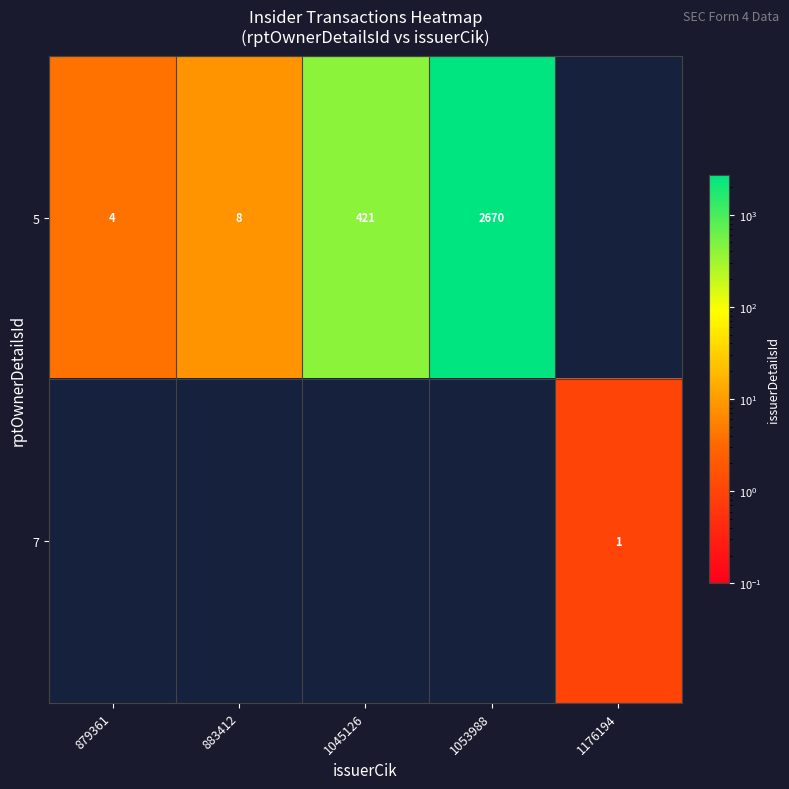

At how many categories does at least one series exceed 1088?

1